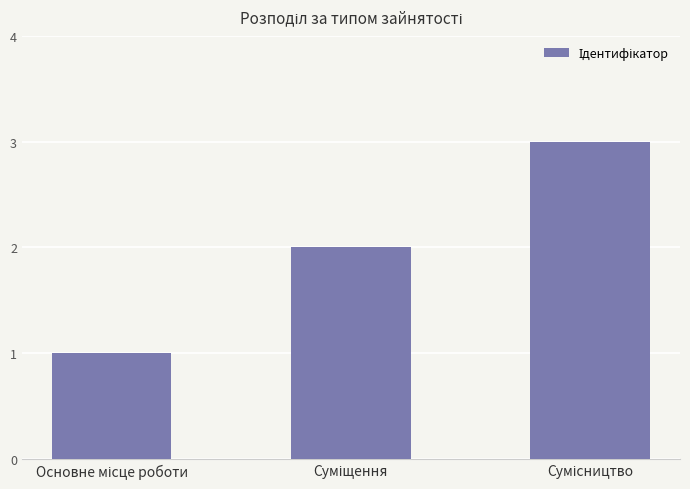

What is the greatest value displayed?

3